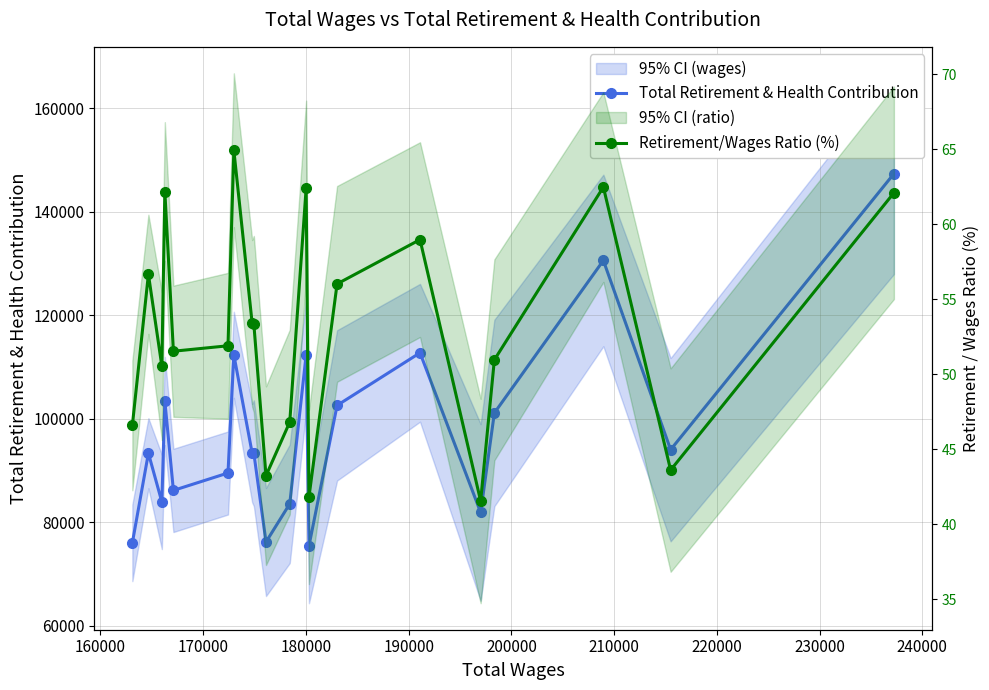

The Total Retirement & Health Contribution series shows 38515.4 at 11. True or false?

False